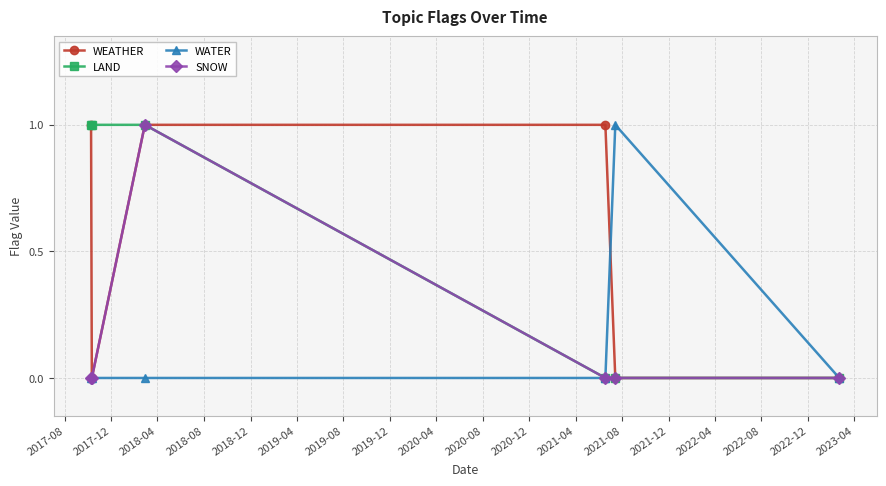

What are all the series names shown in the legend?

WEATHER, LAND, WATER, SNOW